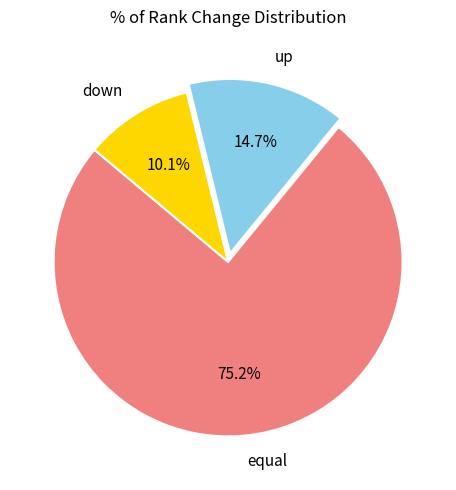

Rank the categories by value from lowest to highest.

down, up, equal